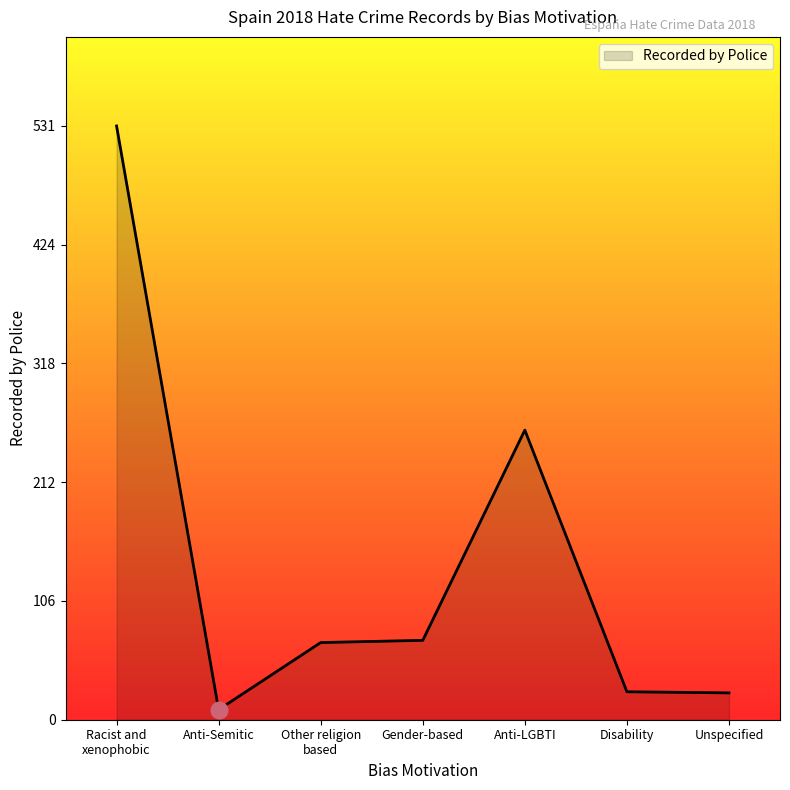

How many values are below 69?

3